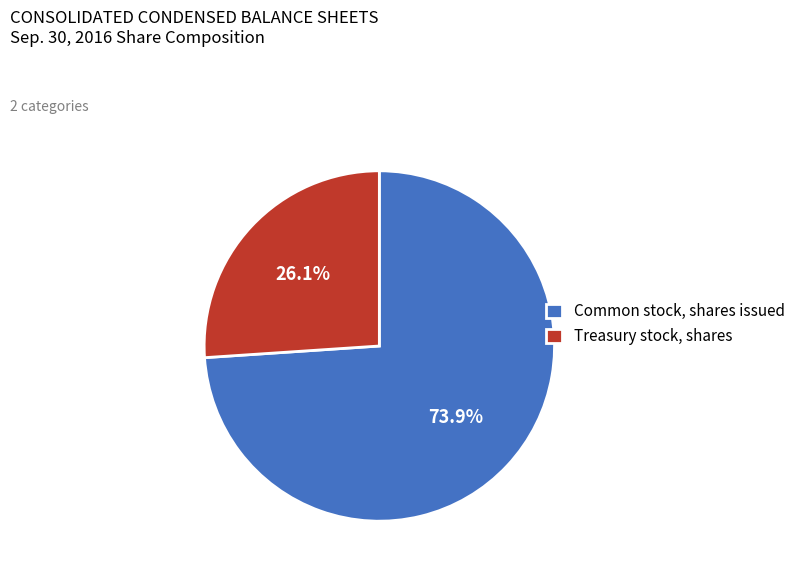

Rank the categories by value from lowest to highest.

Treasury stock, shares, Common stock, shares issued